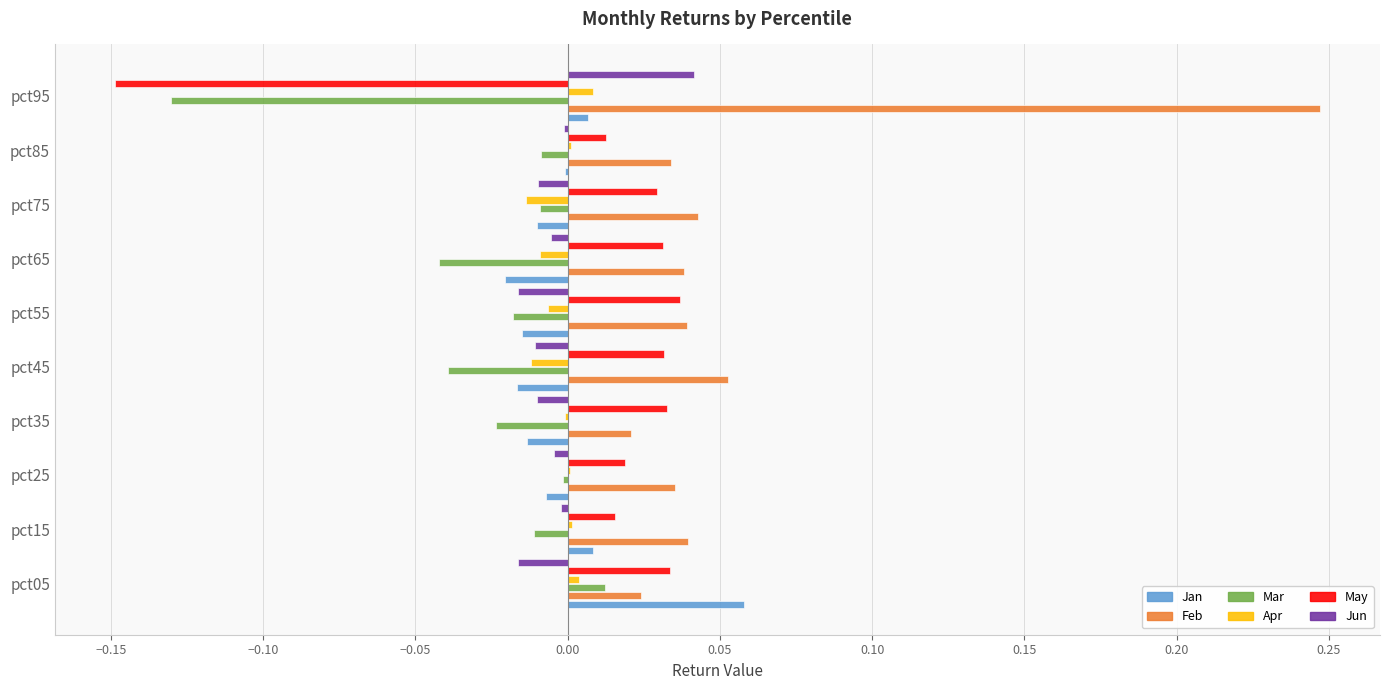

The value of Mar at pct75 is -0.0. True or false?

True